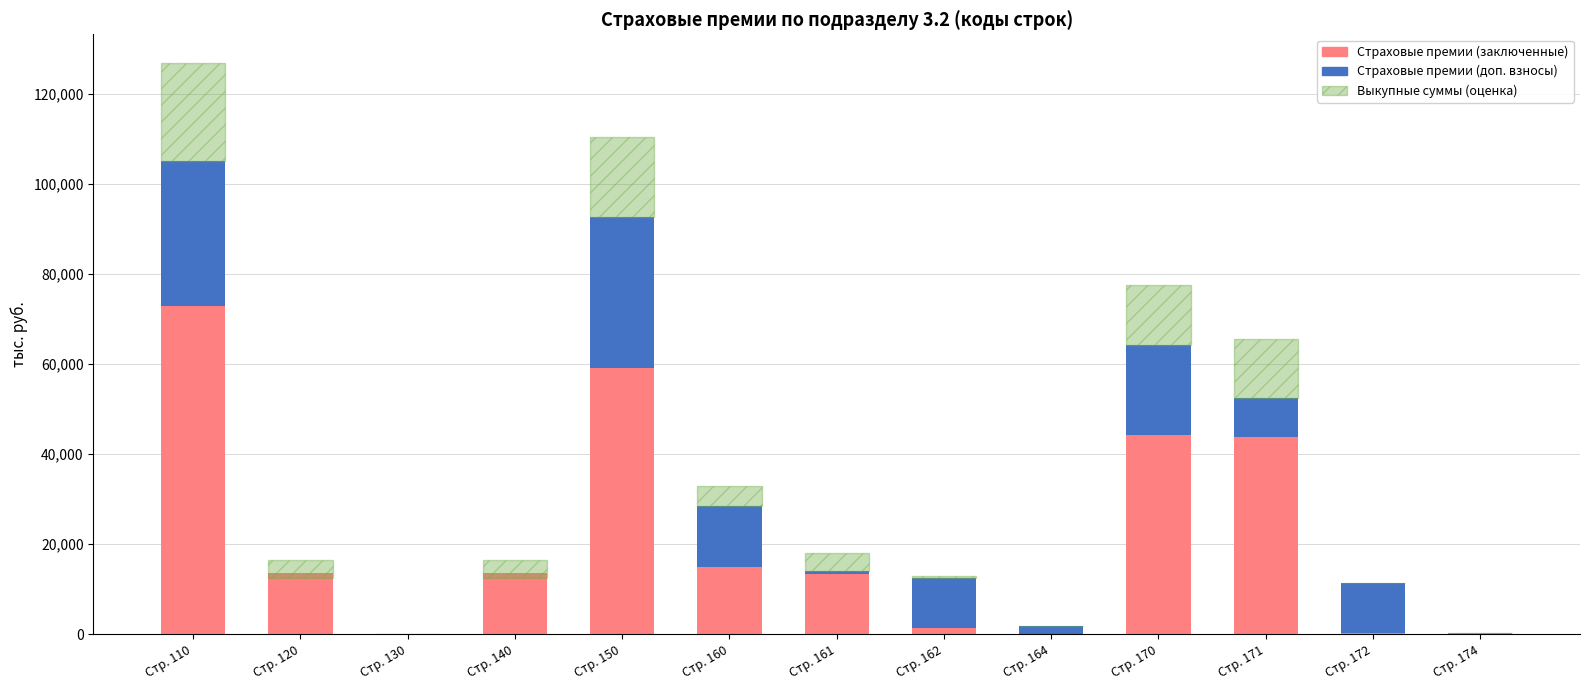

The value of Выкупные суммы (оценка) at Стр. 120 is 1686.0. True or false?

False